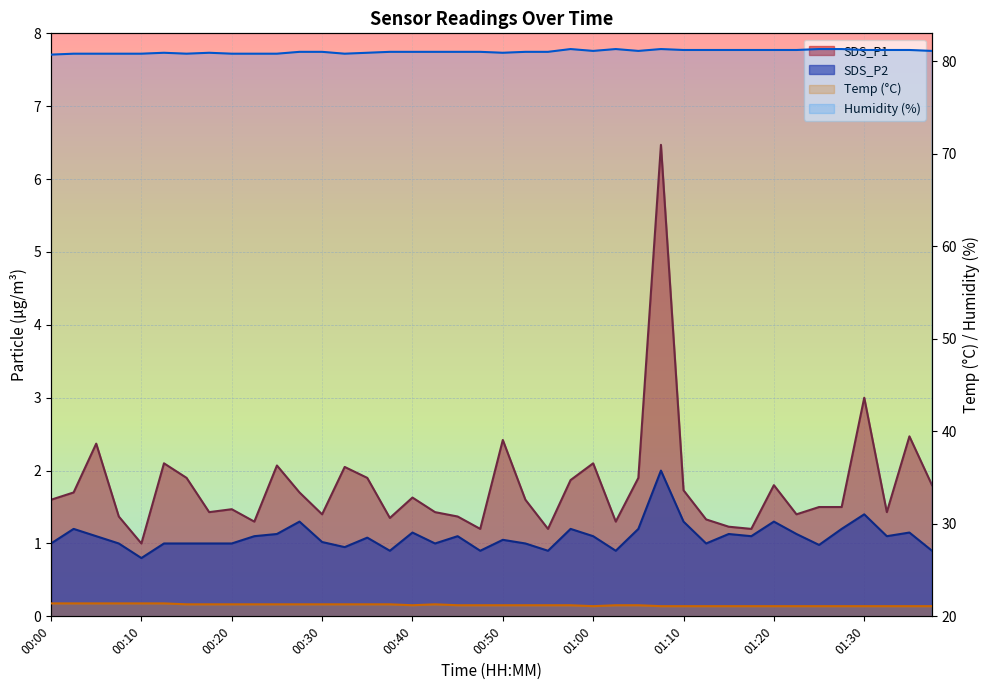

At which category does Temp reach its first local peak?

00:42